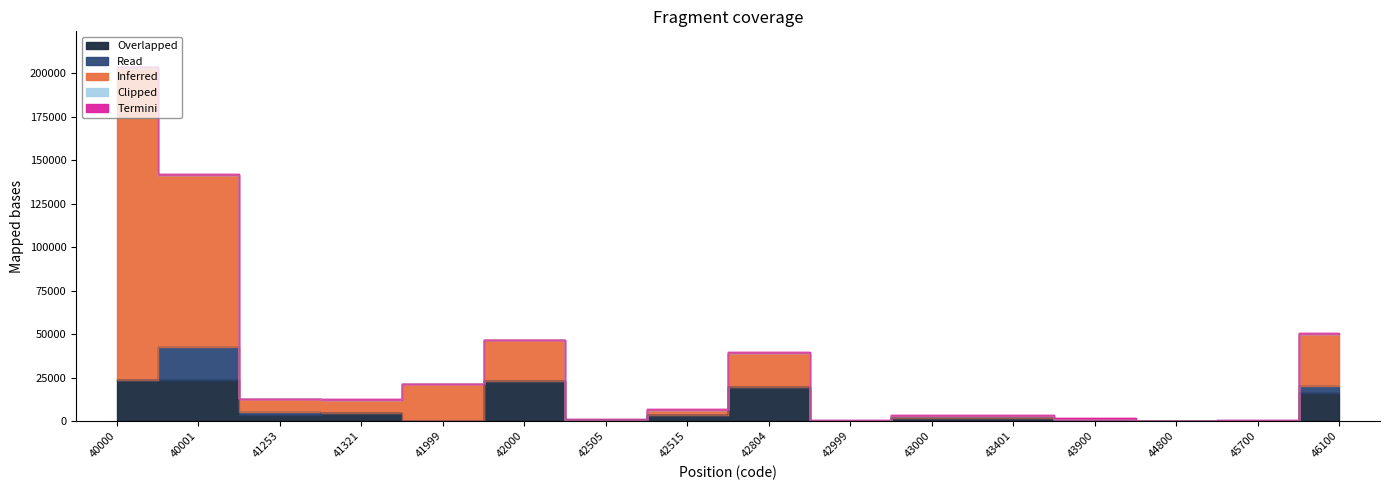

At which label does Inferred first exceed 7259?

40000